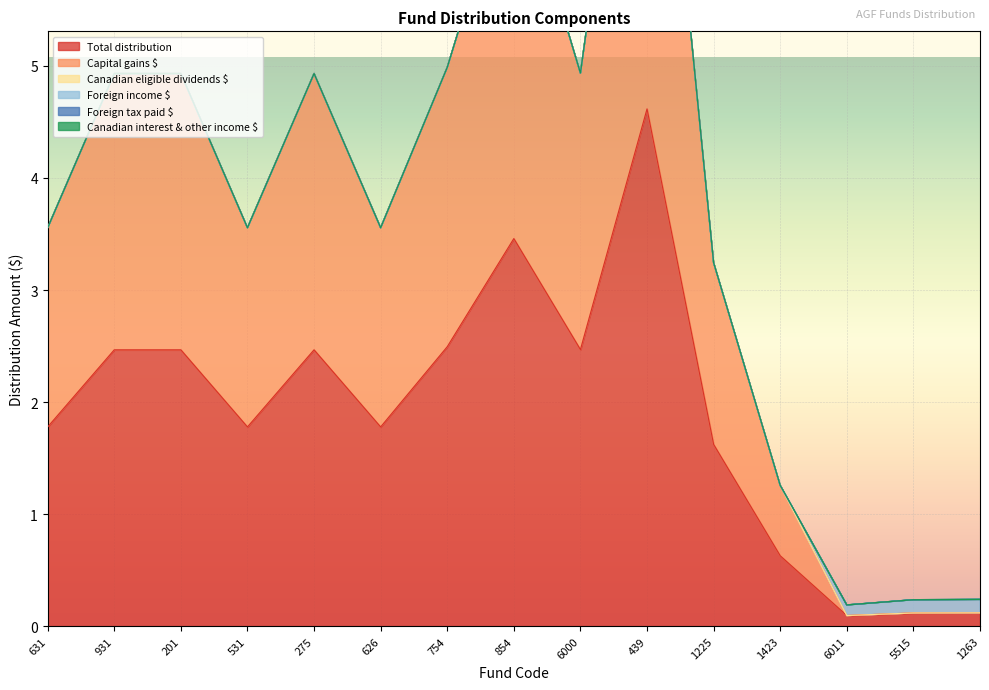

What is the difference between the second highest and second lowest values in the Capital gains $ series?

3.5